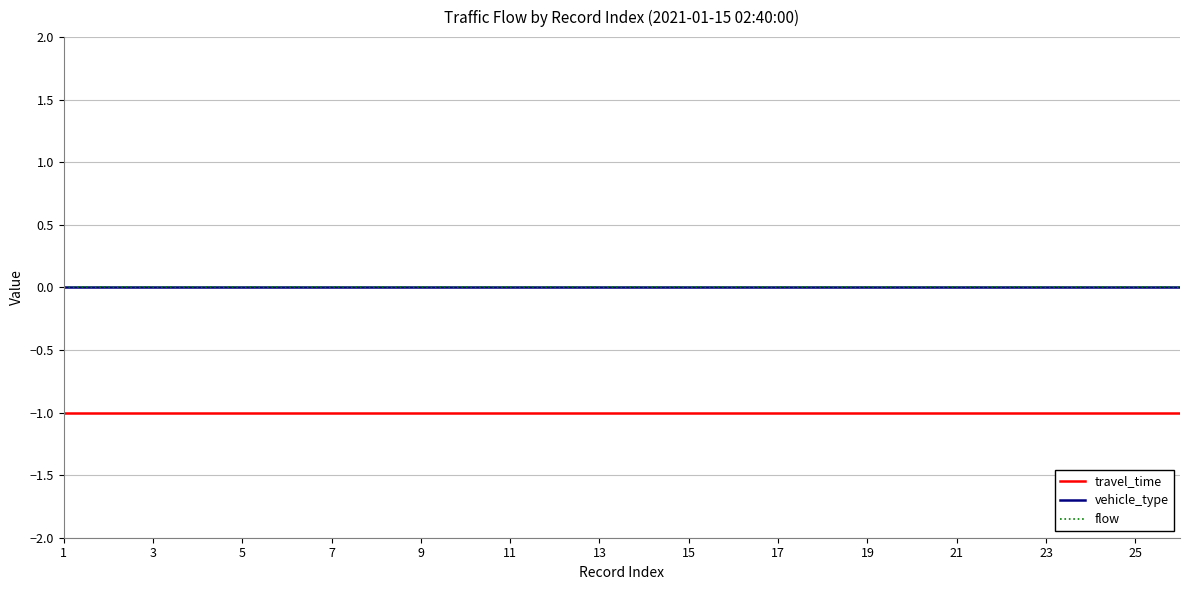

How many lines are shown in the chart?

3